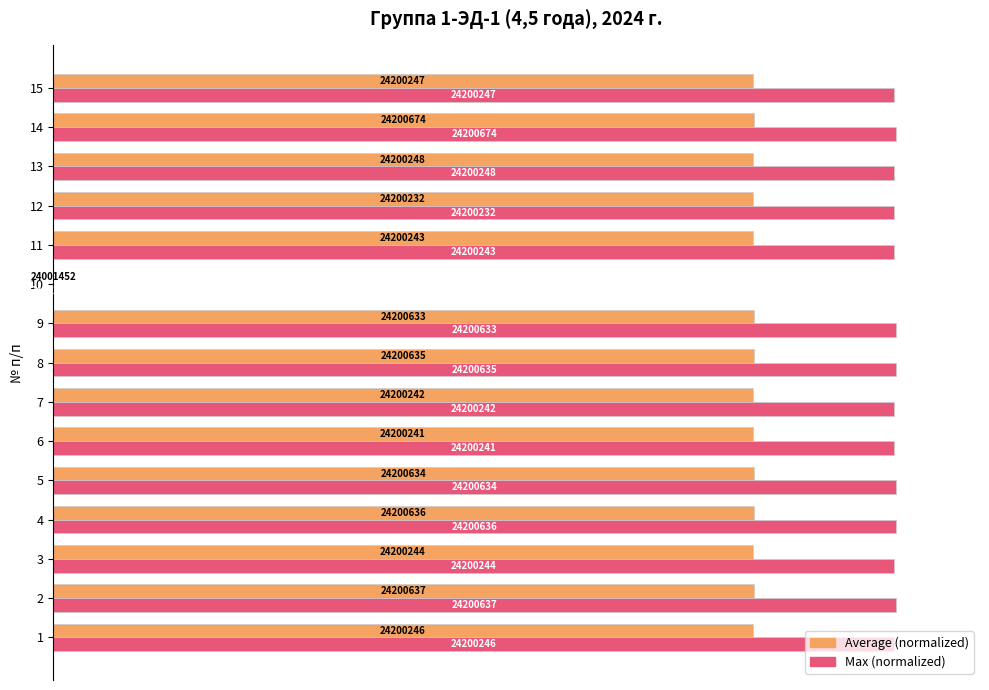

What are all the series names shown in the legend?

Average (normalized), Max (normalized)